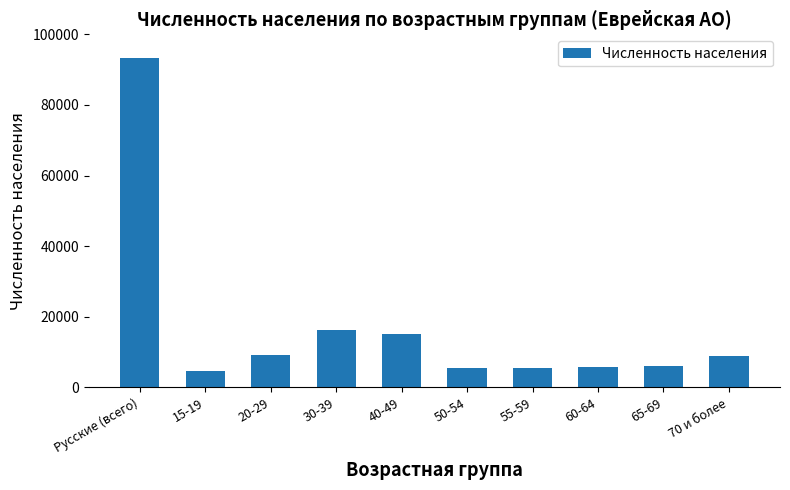

Which category has the highest value across all series?

Русские (всего)